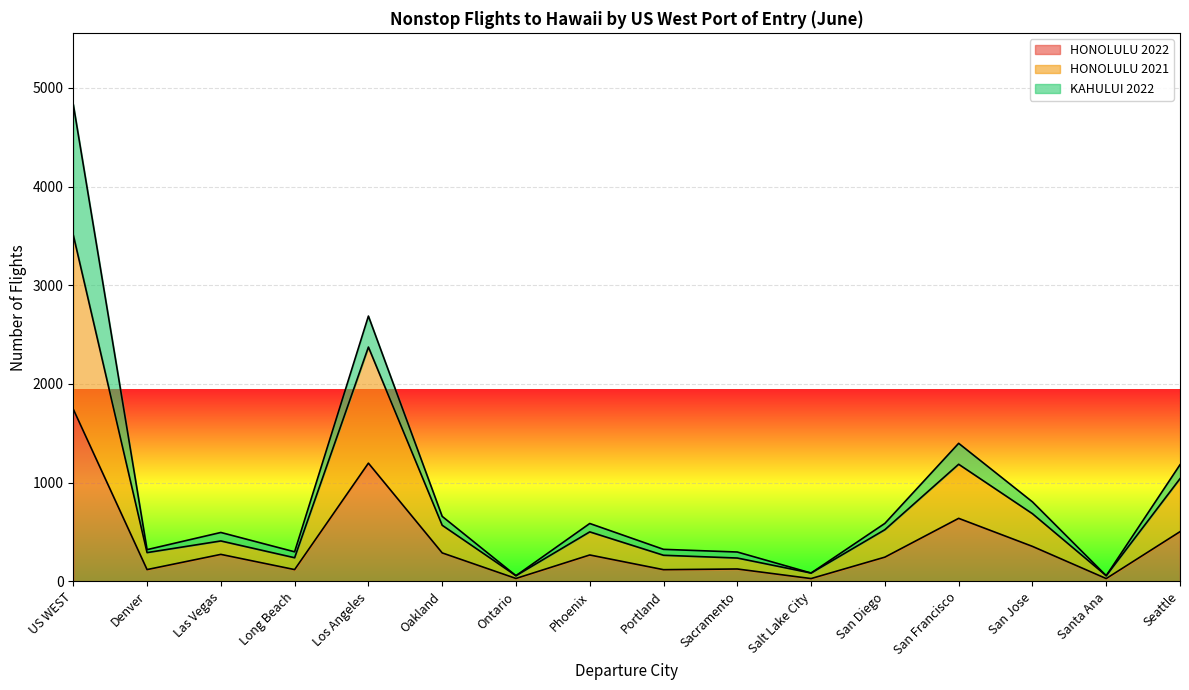

Rank the categories by HONOLULU 2021 value from highest to lowest.

US WEST, Los Angeles, San Francisco, Seattle, San Jose, Oakland, San Diego, Phoenix, Las Vegas, Denver, Portland, Long Beach, Sacramento, Salt Lake City, Ontario, Santa Ana